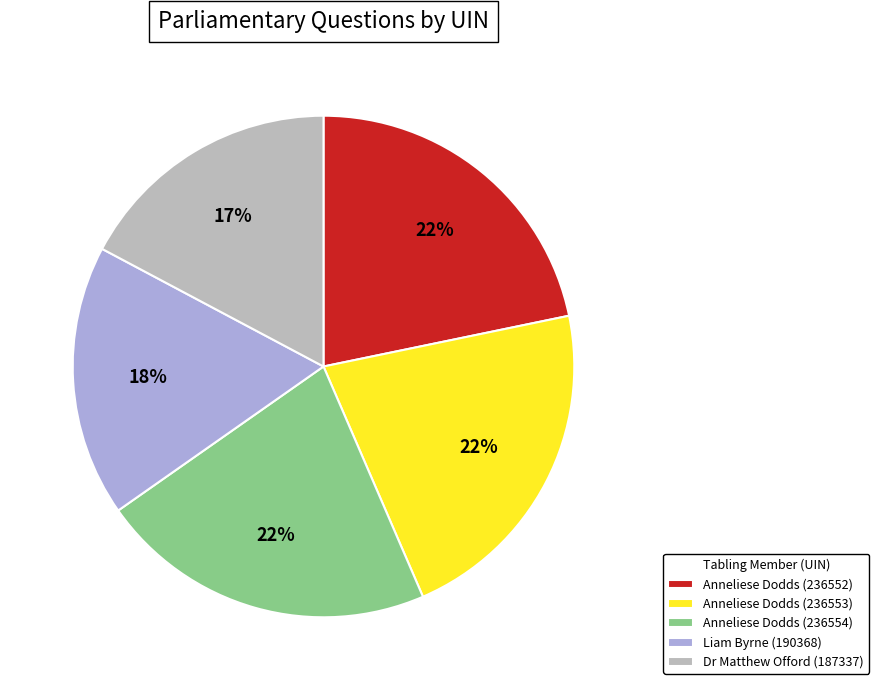

Does Liam Byrne (190368) represent more than half of the total?

No